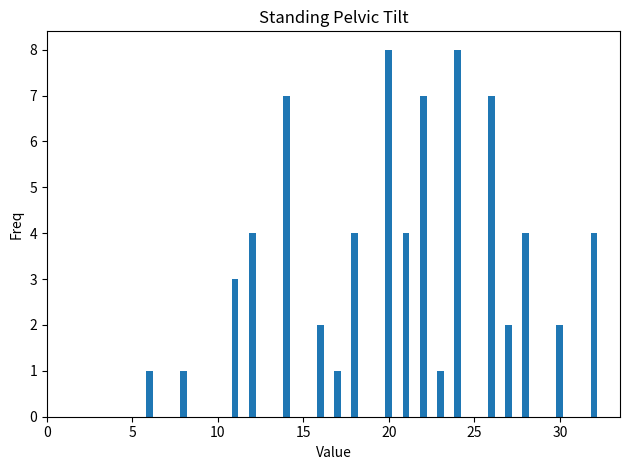

What is the maximum value shown in the chart?

8